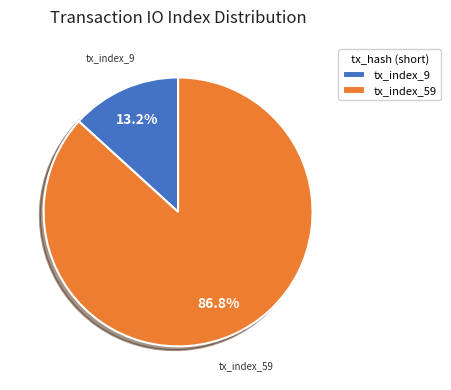

Between tx_index_9 and tx_index_59, which is larger?

tx_index_59